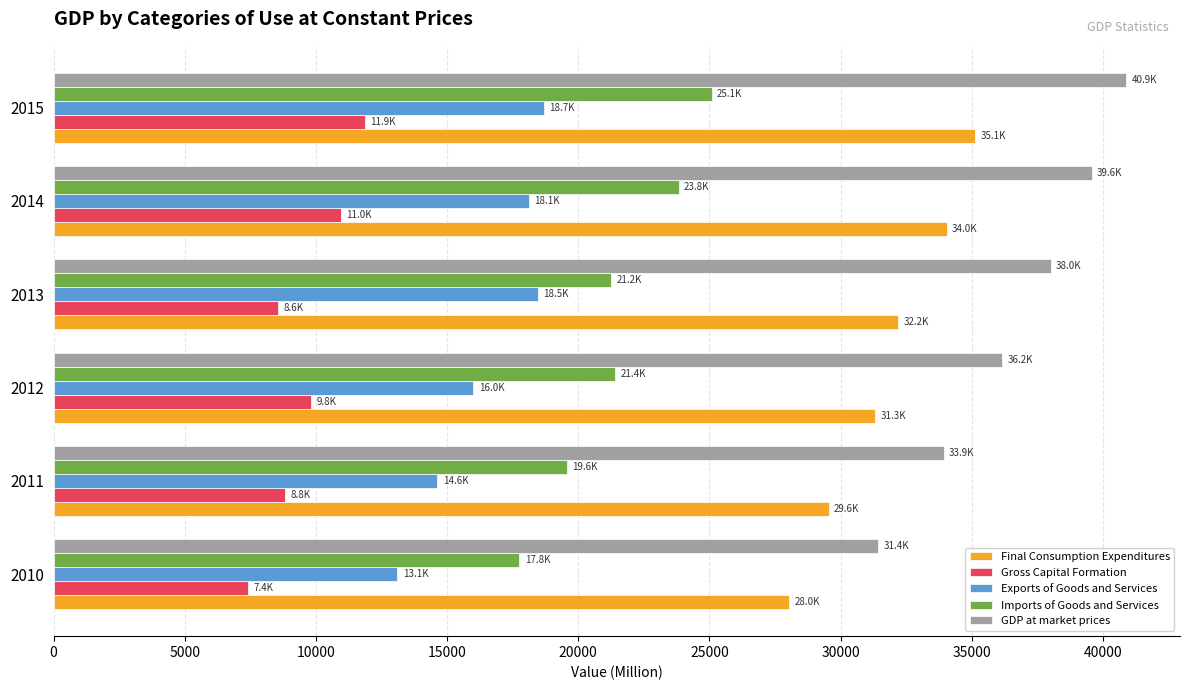

What is the spread (max minus min) of values at 2014?

28615.5